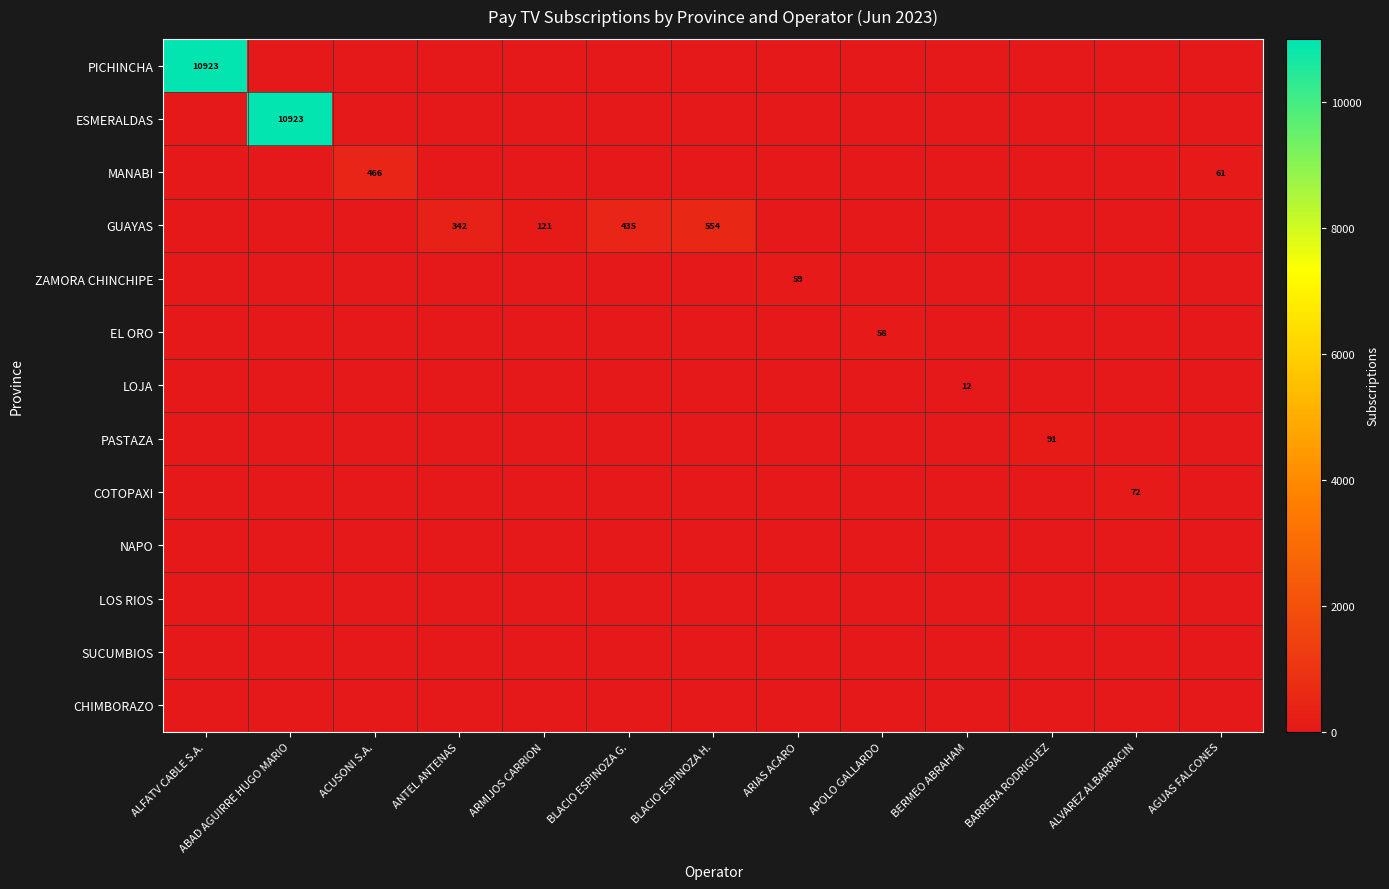

True or false: GUAYAS has a value of 194 at BLACIO ESPINOZA G..

False